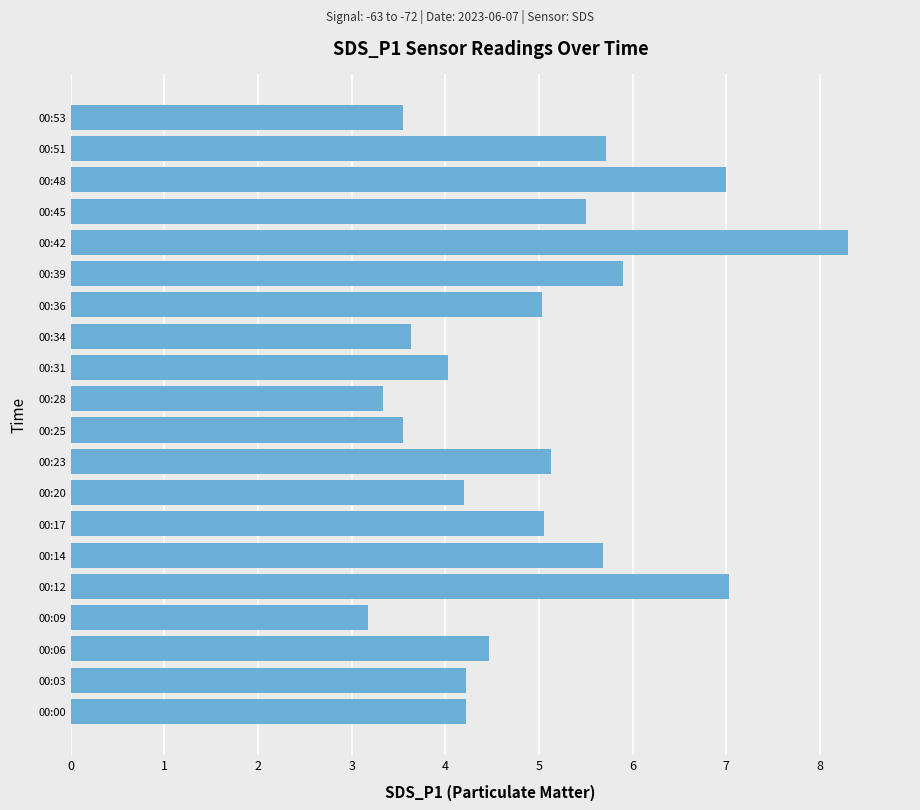

Approximately how many times larger is the value at 00:34 compared to 00:14?

0.6